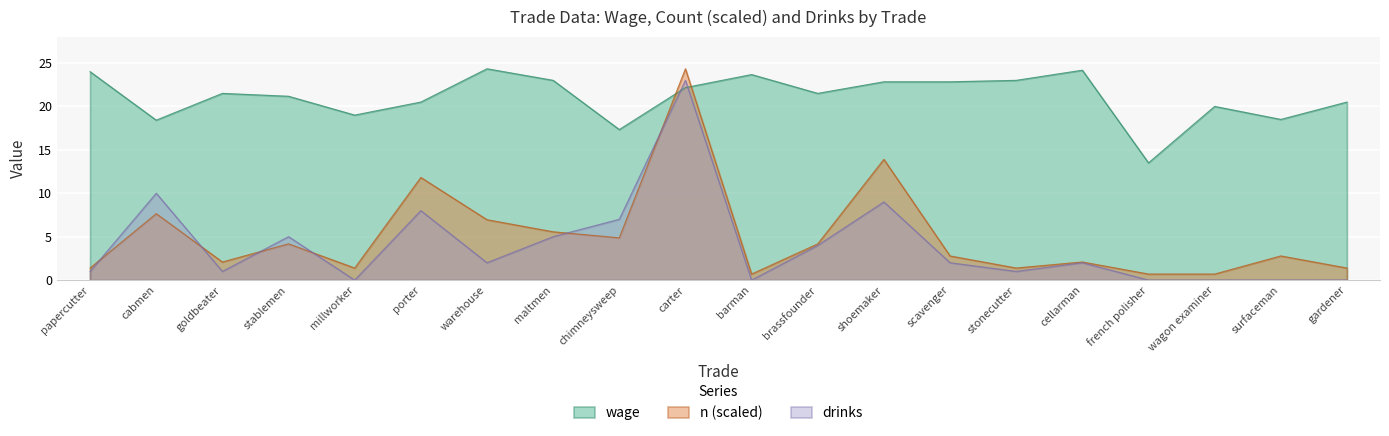

Is the value of drinks at carter greater than the value of wage at maltmen?

No